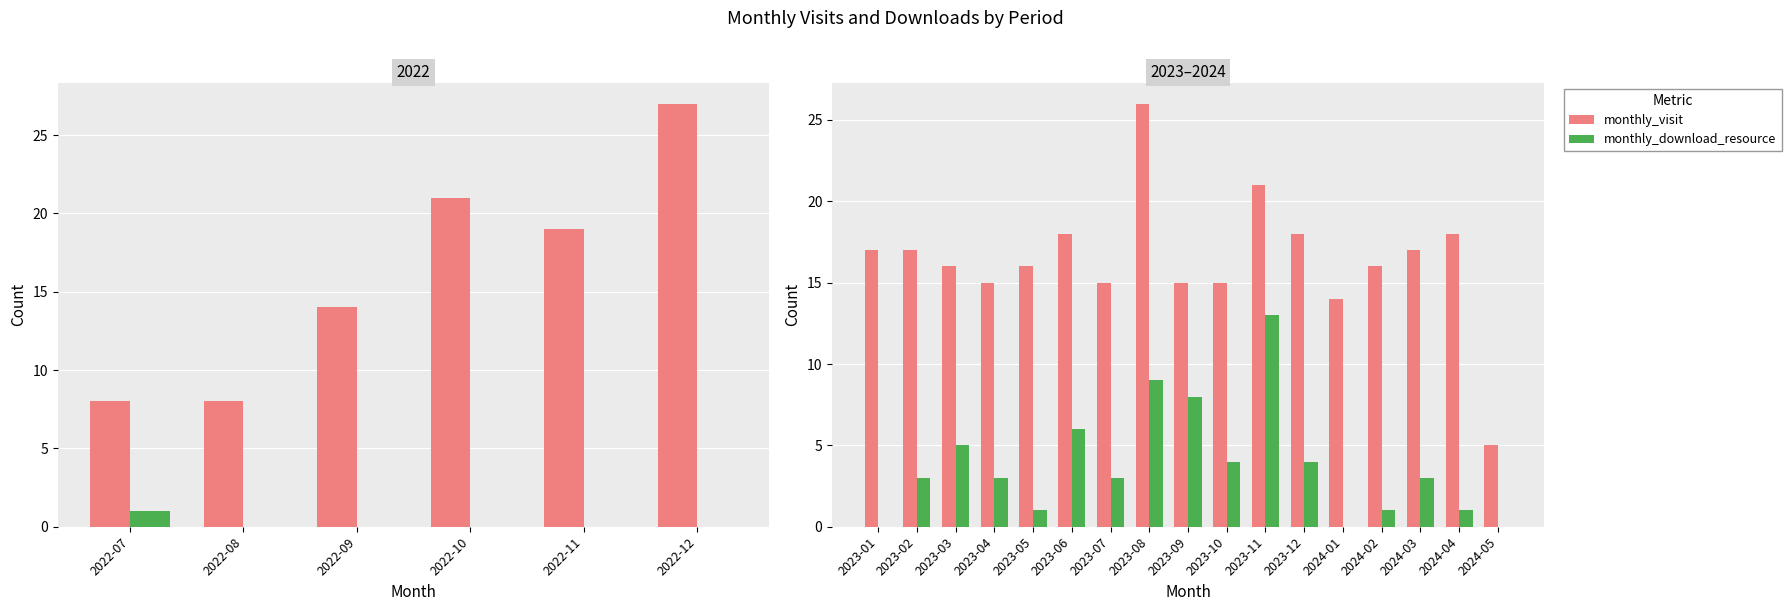

Which series changed the most between 2023-04 and 2024-05?

monthly_visit